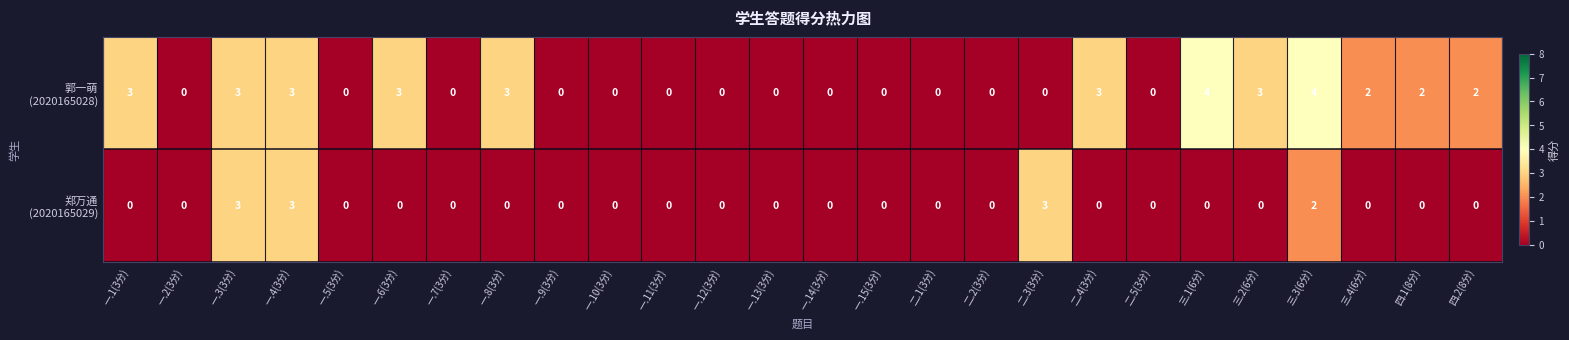

At how many categories does at least one series exceed 1?

13